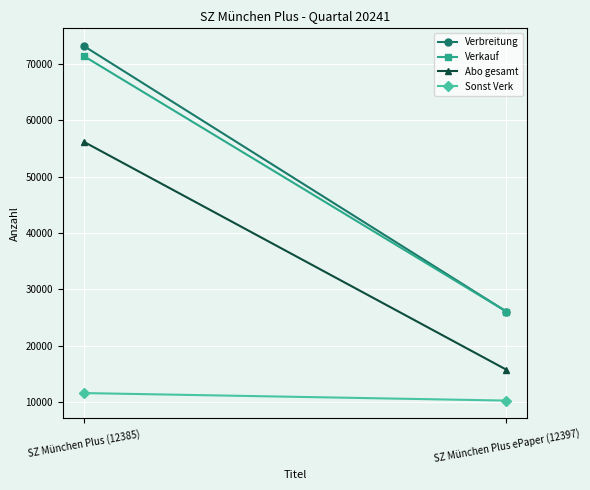

What is the minimum value for Verkauf?

26081